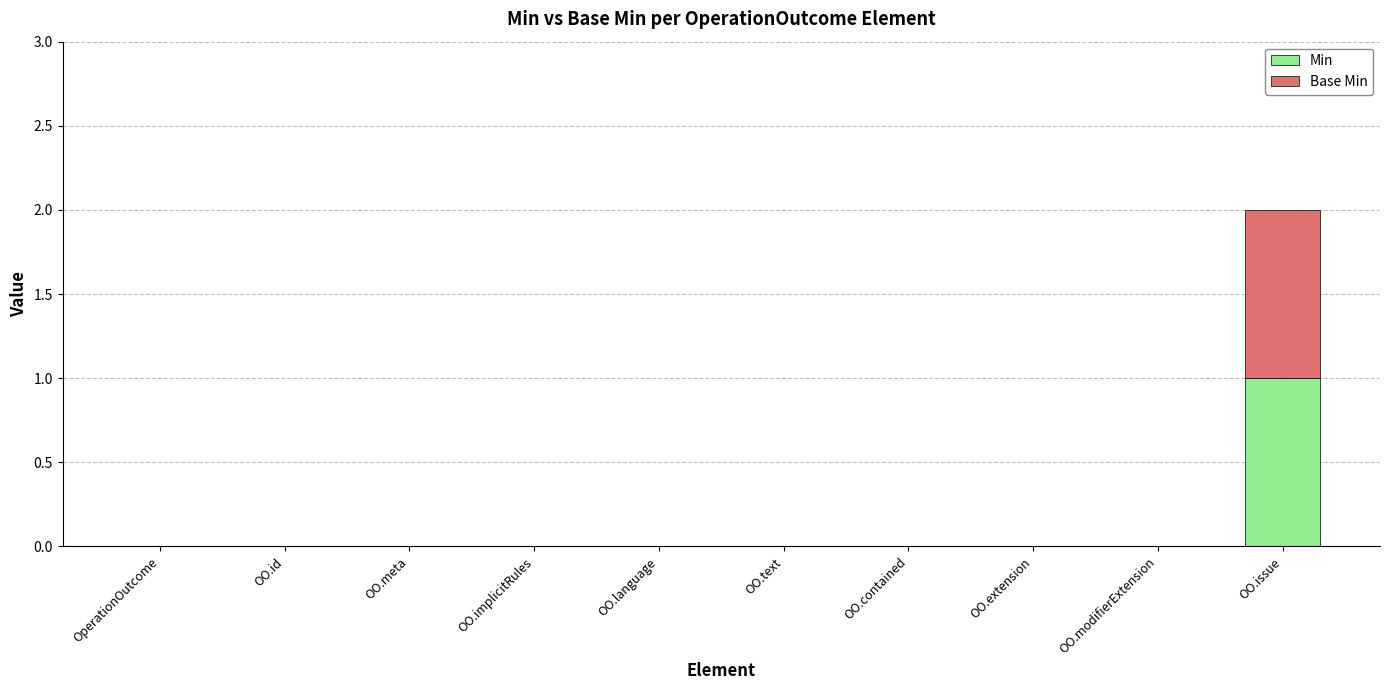

Does the chart contain stacked bars?

Yes